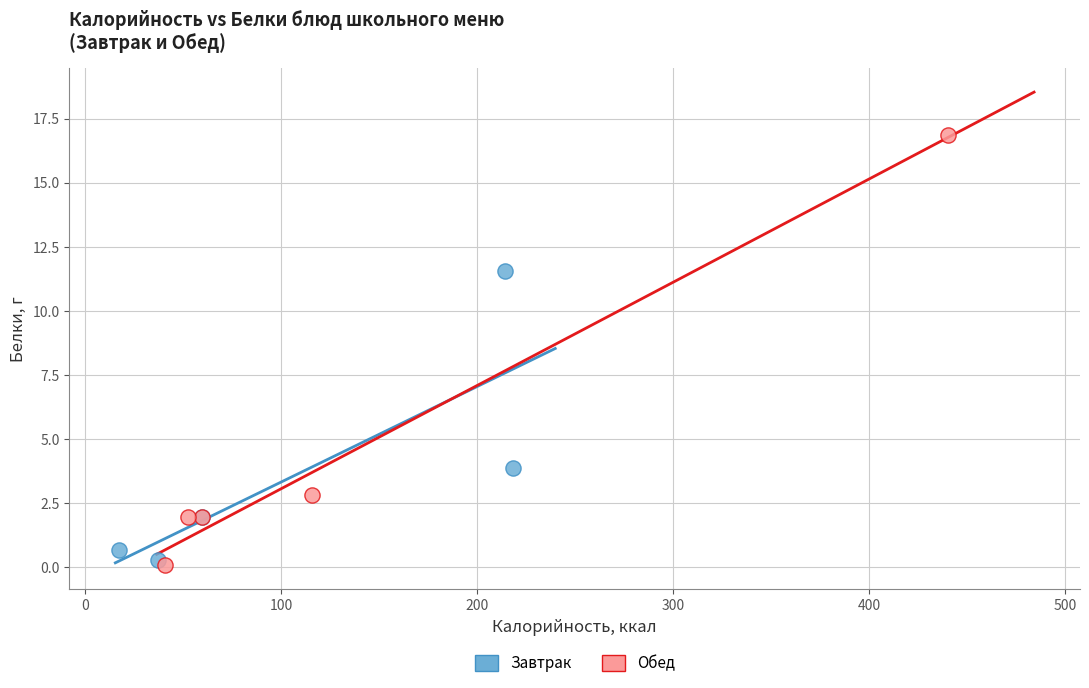

Which series has the largest Y range (max minus min)?

Обед